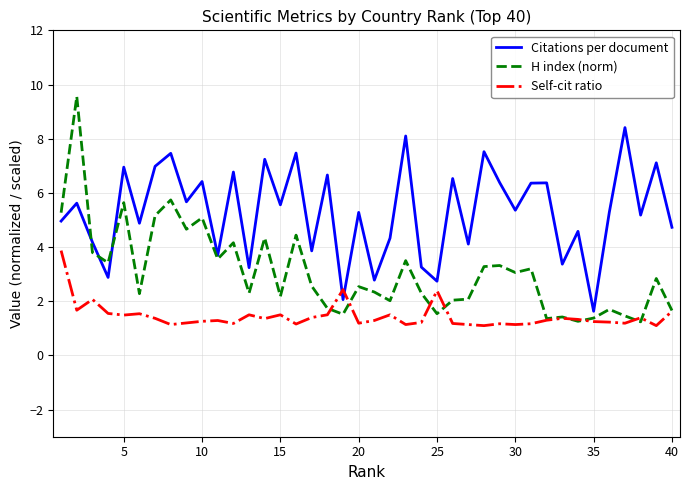

What is the smallest value displayed?

1.1